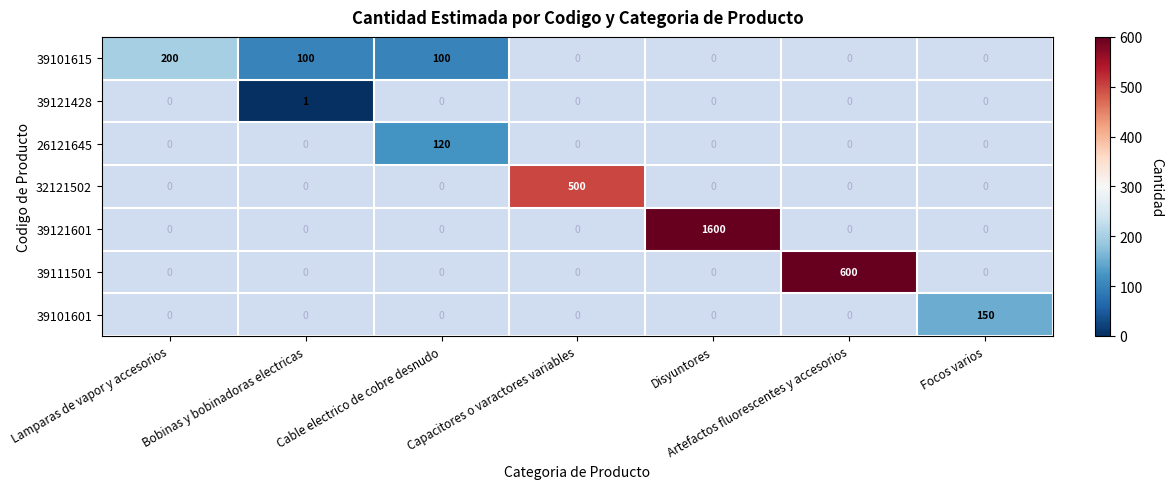

Is it true that 39121601 equals 1600 at Disyuntores?

True